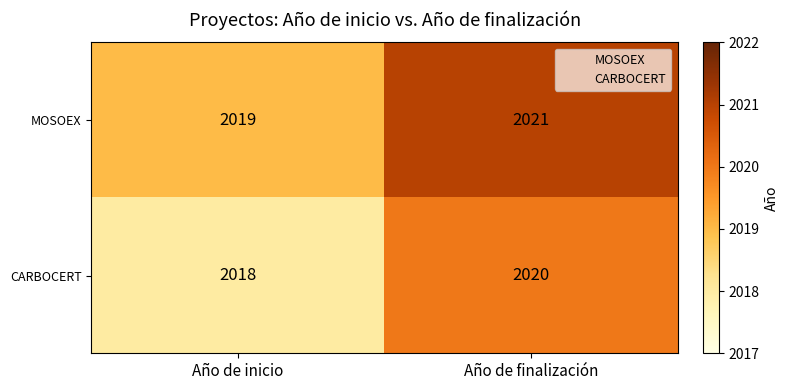

Reading left to right, list all the values displayed in this chart.

MOSOEX: Año de inicio=2019	Año de finalización=2021
CARBOCERT: Año de inicio=2018	Año de finalización=2020